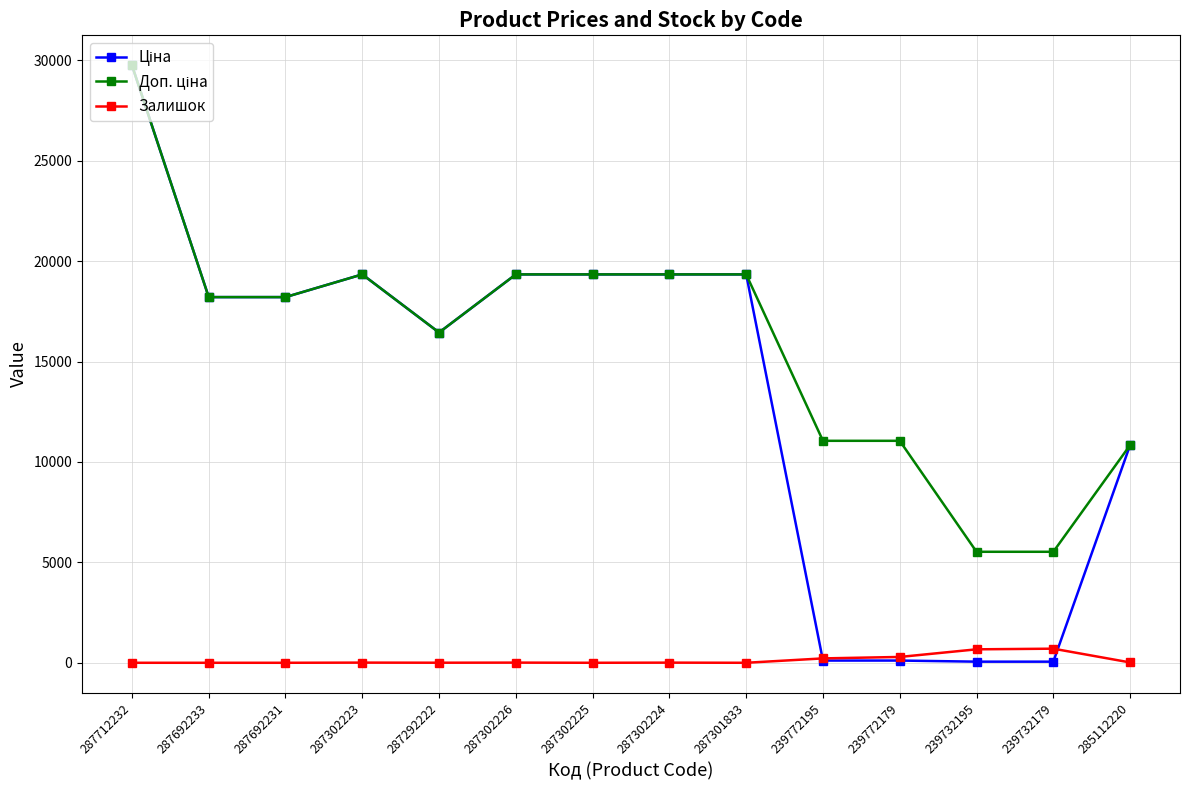

At how many categories does at least one series exceed 7888?

12